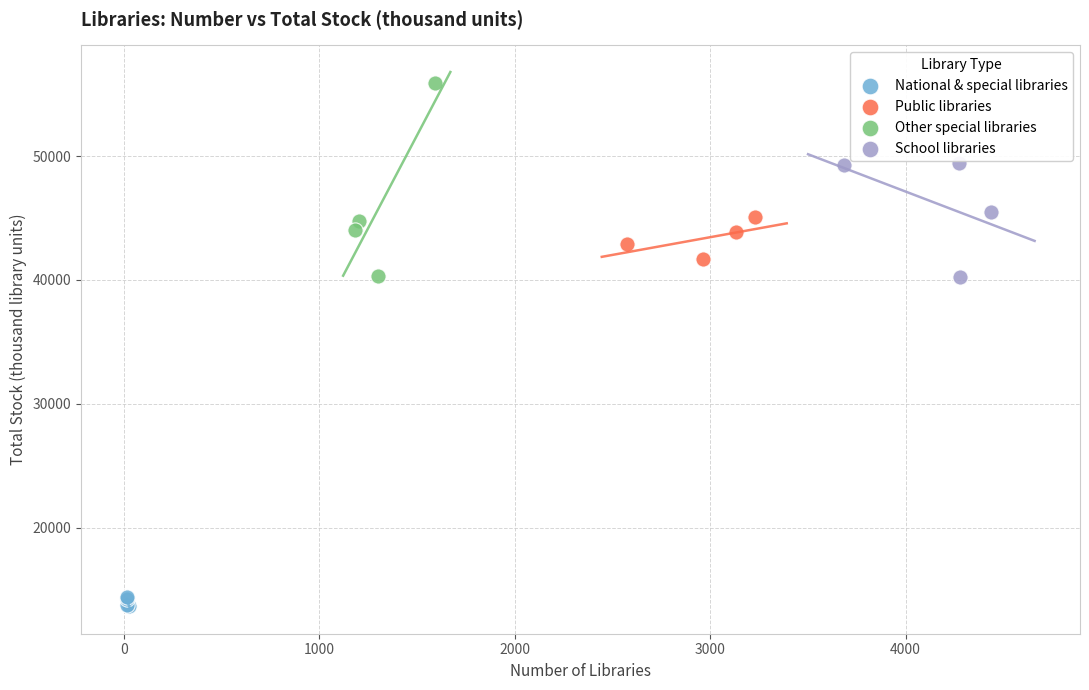

What are all the series names shown in the legend?

National & special libraries, Public libraries, Other special libraries, School libraries